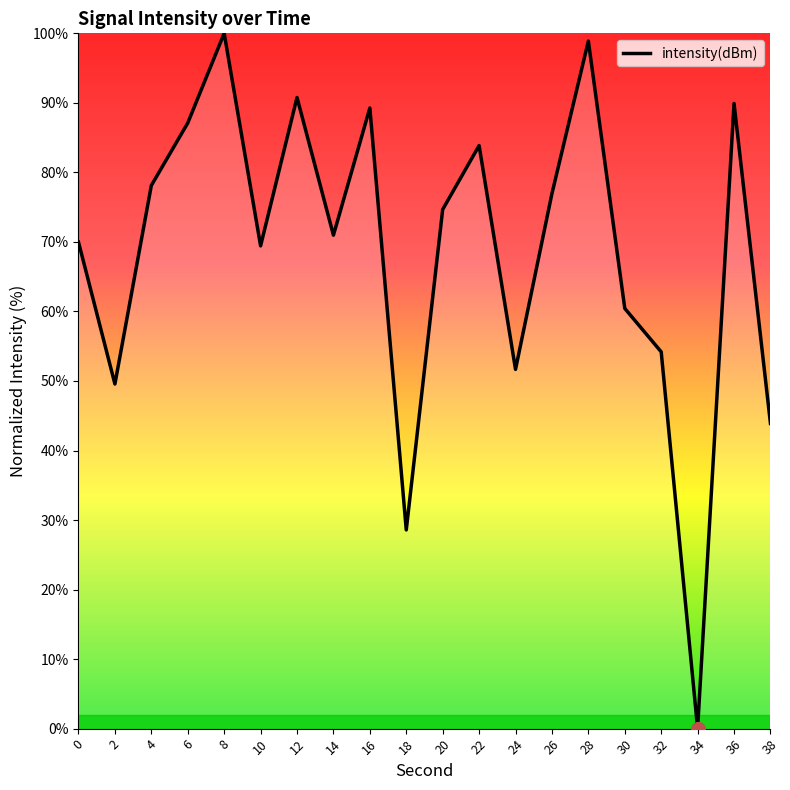

What is the greatest value displayed?

100.0